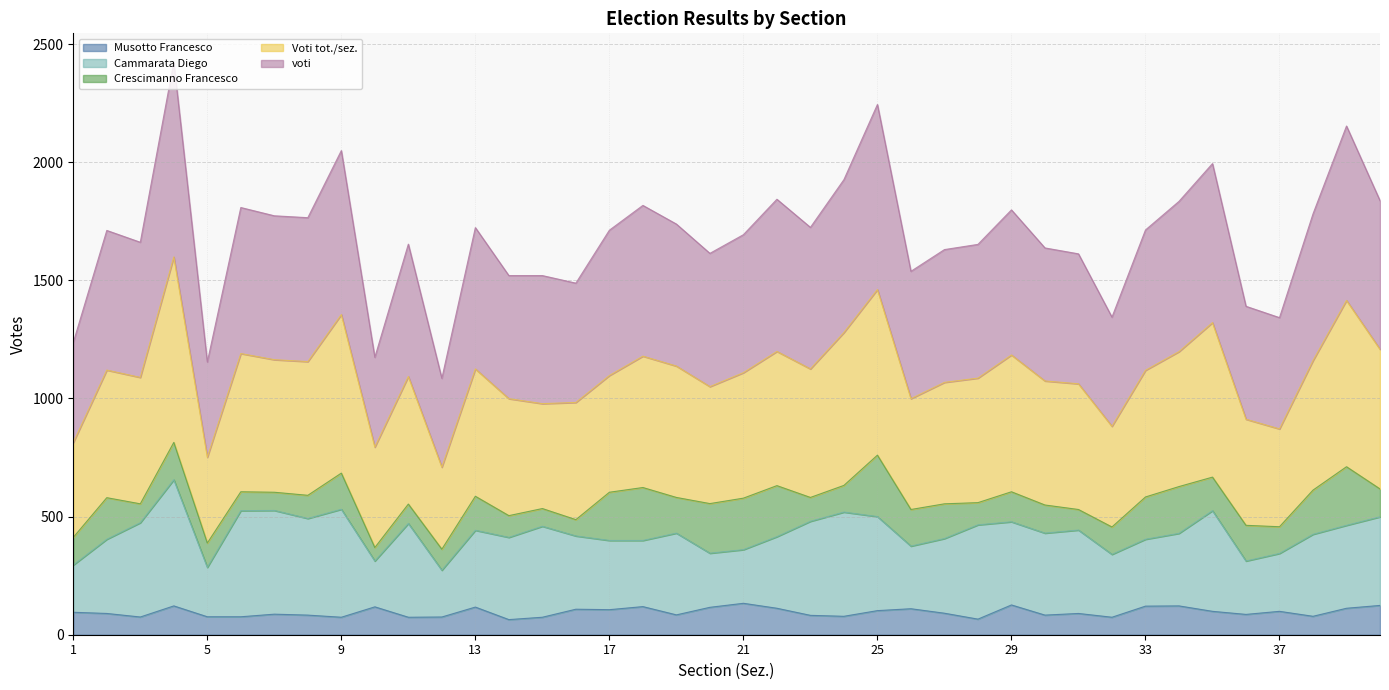

Where is Voti tot./sez. nearest to the value 1154?

8